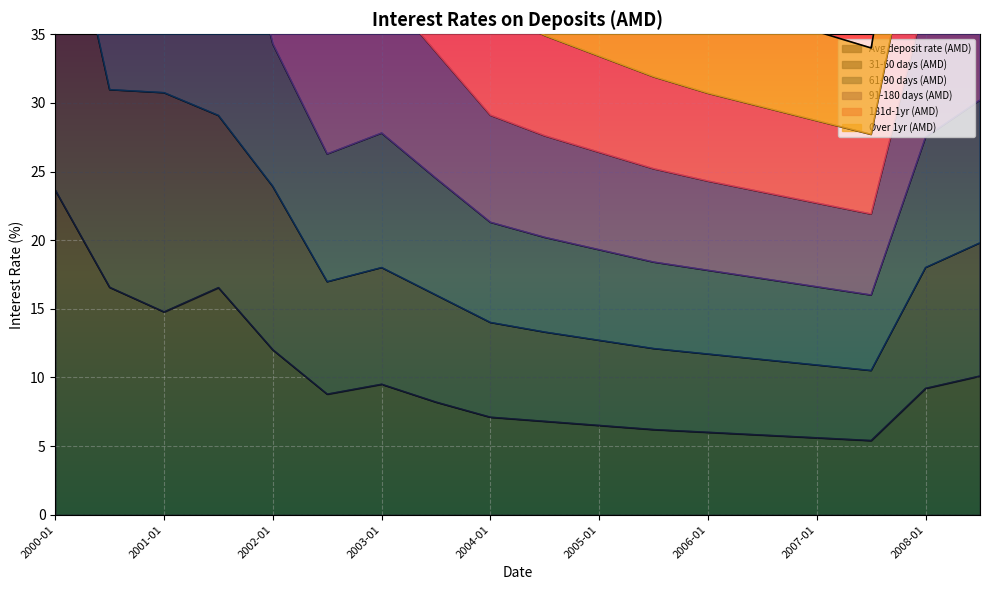

The Avg deposit rate (AMD) series shows 8.2 at 2002-01. True or false?

False